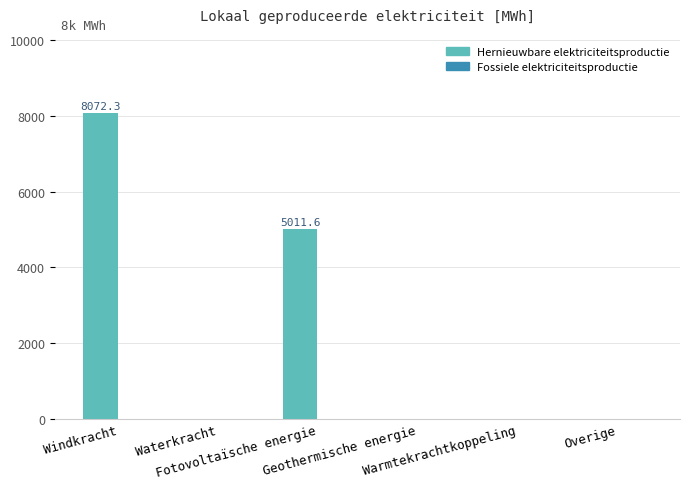

What is the sum of all values?

13083.9